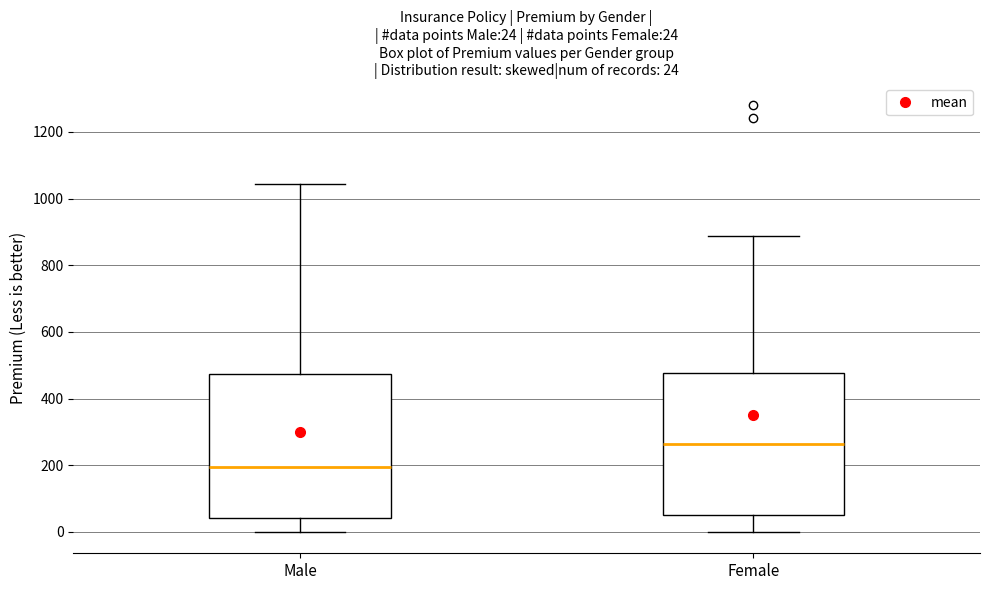

Which box's median line is the lowest?

Male